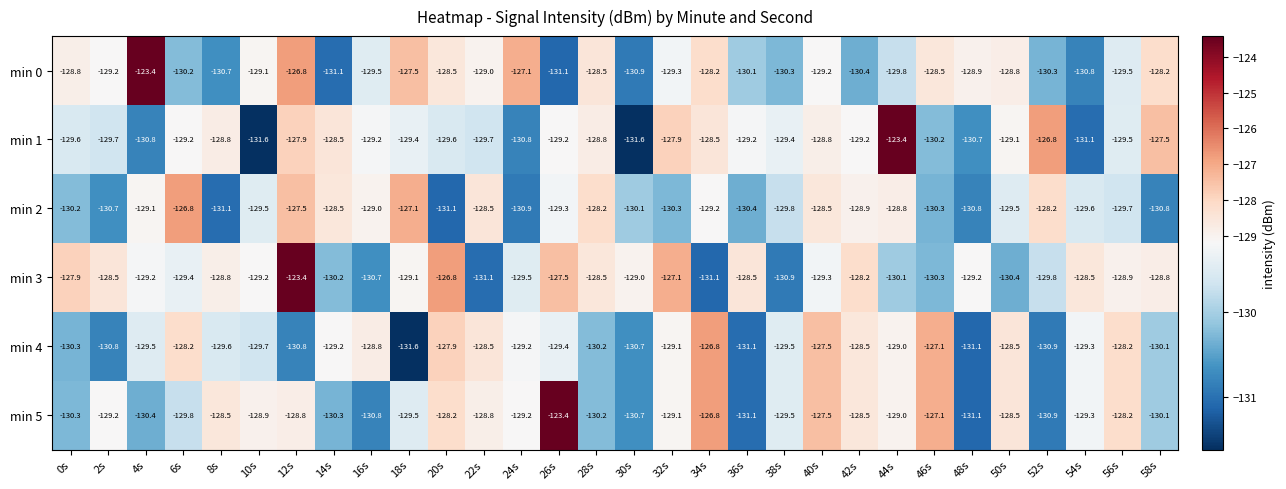

What is the spread (max minus min) of values at 56s?

1.5